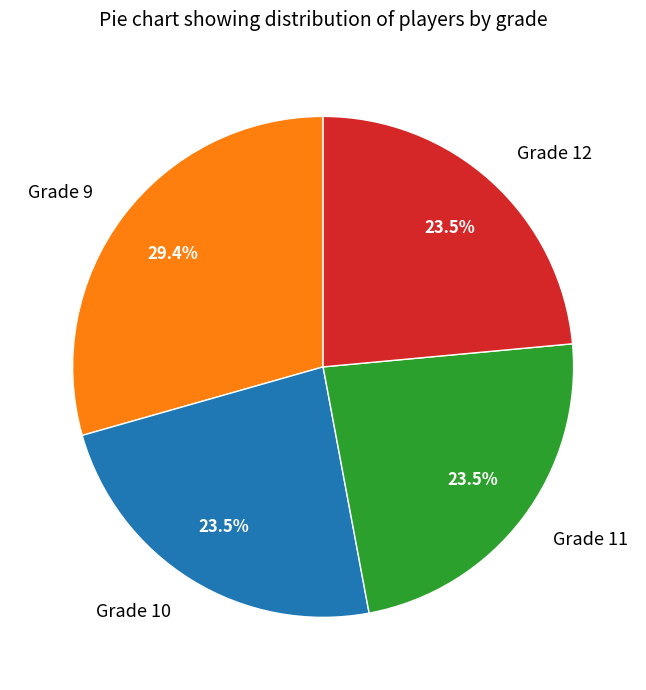

Approximately how many times larger is the value at Grade 11 compared to Grade 9?

0.8